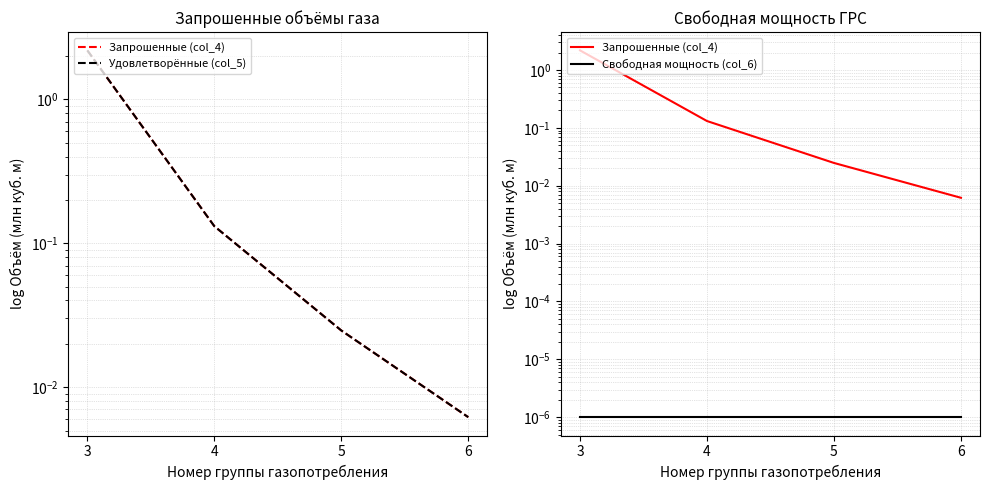

The value of Удовлетворённые (col_5) at 4 is 0.1. True or false?

True